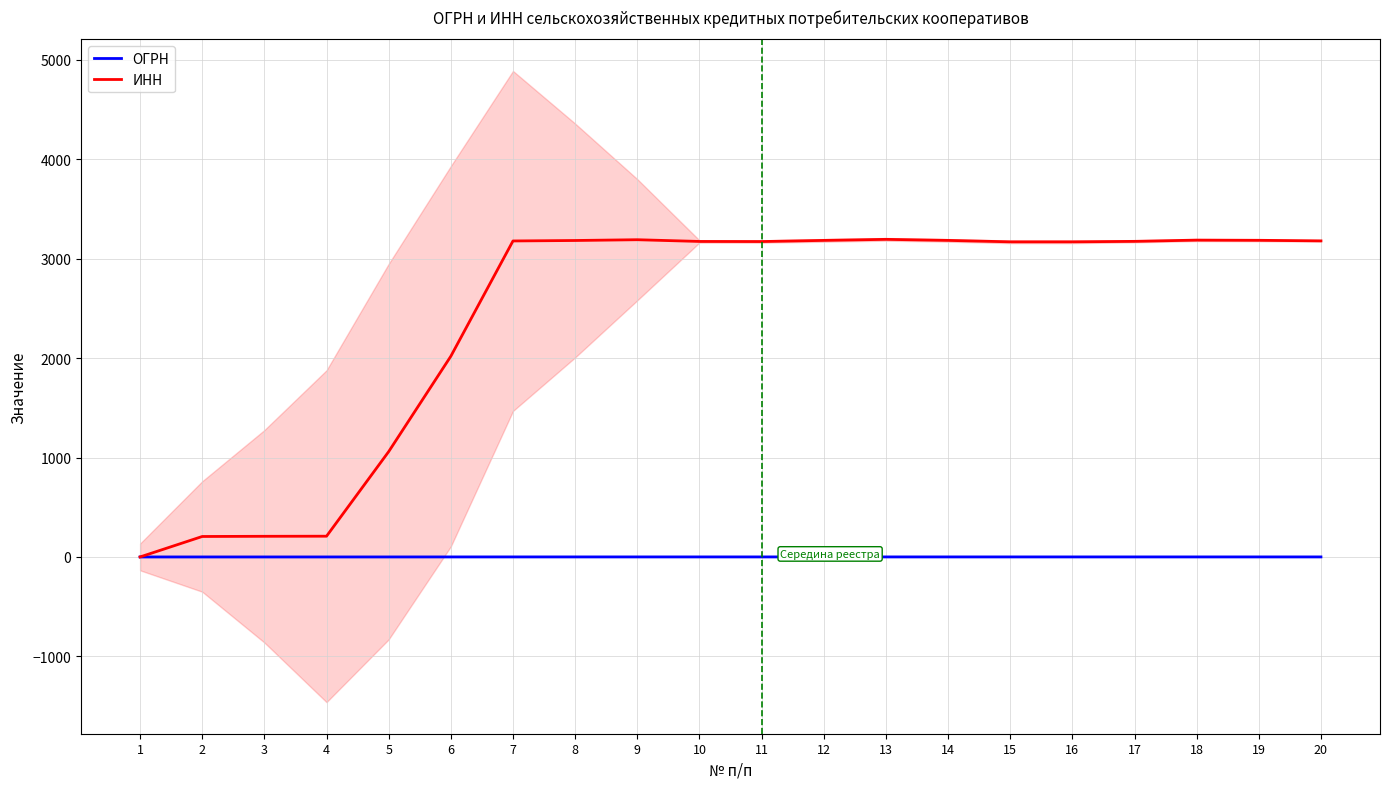

What is the sum of all ОГРН values?

4.9